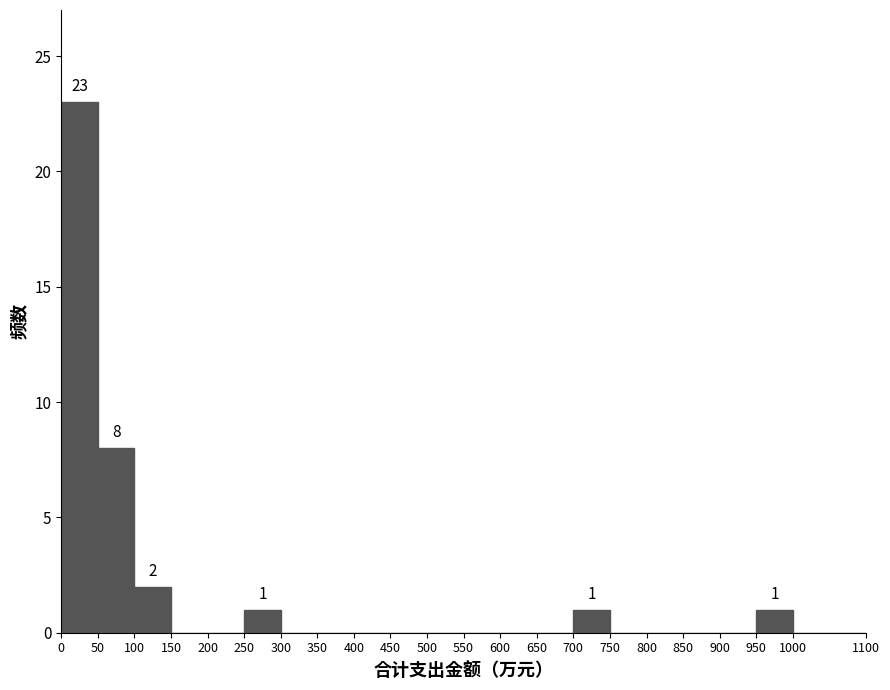

Which range on the x-axis has the tallest bar?

0 to 50